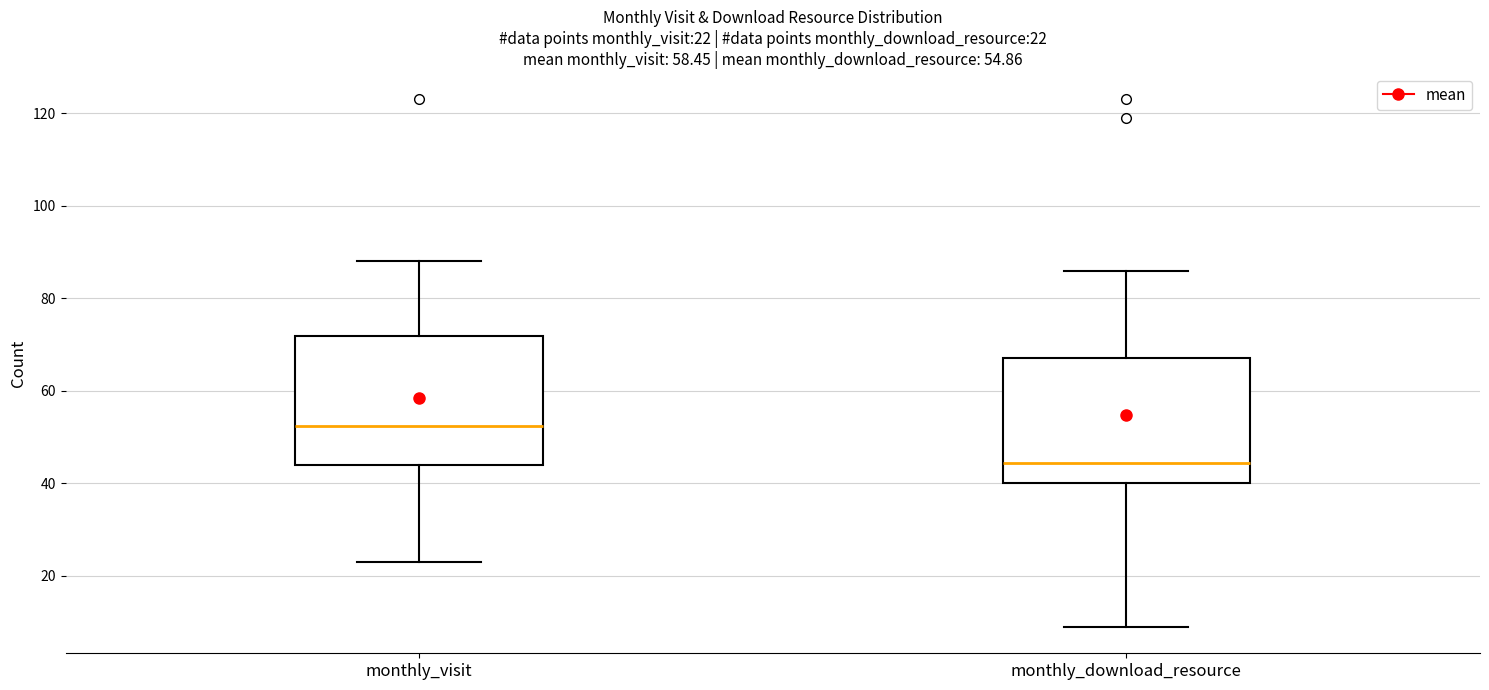

Which box's median line is the highest?

monthly_visit